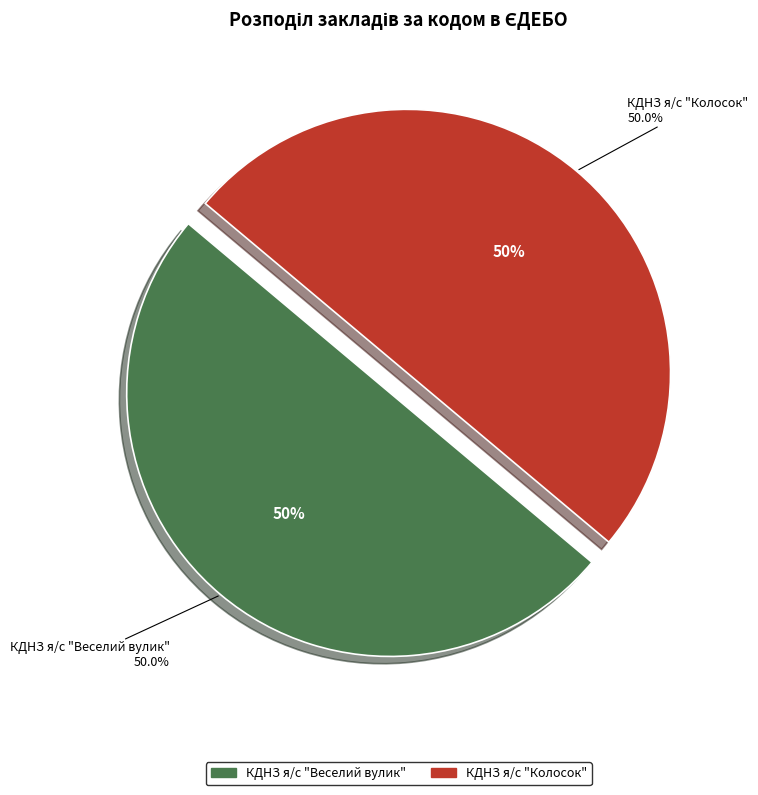

What portion of the pie excludes КДНЗ я/с "Колосок"?

50.0%